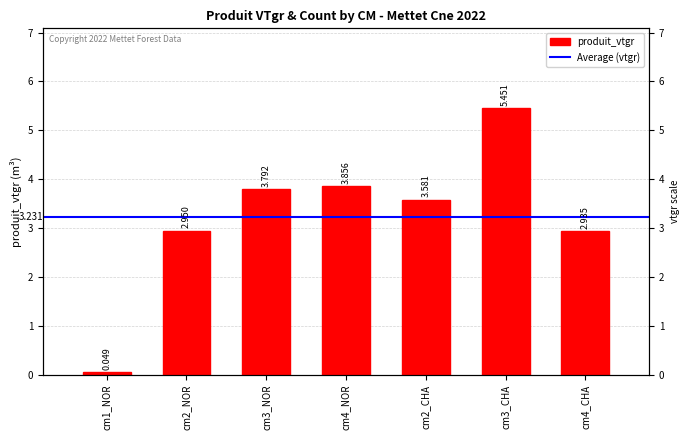

What is the sum of all values?

22.6